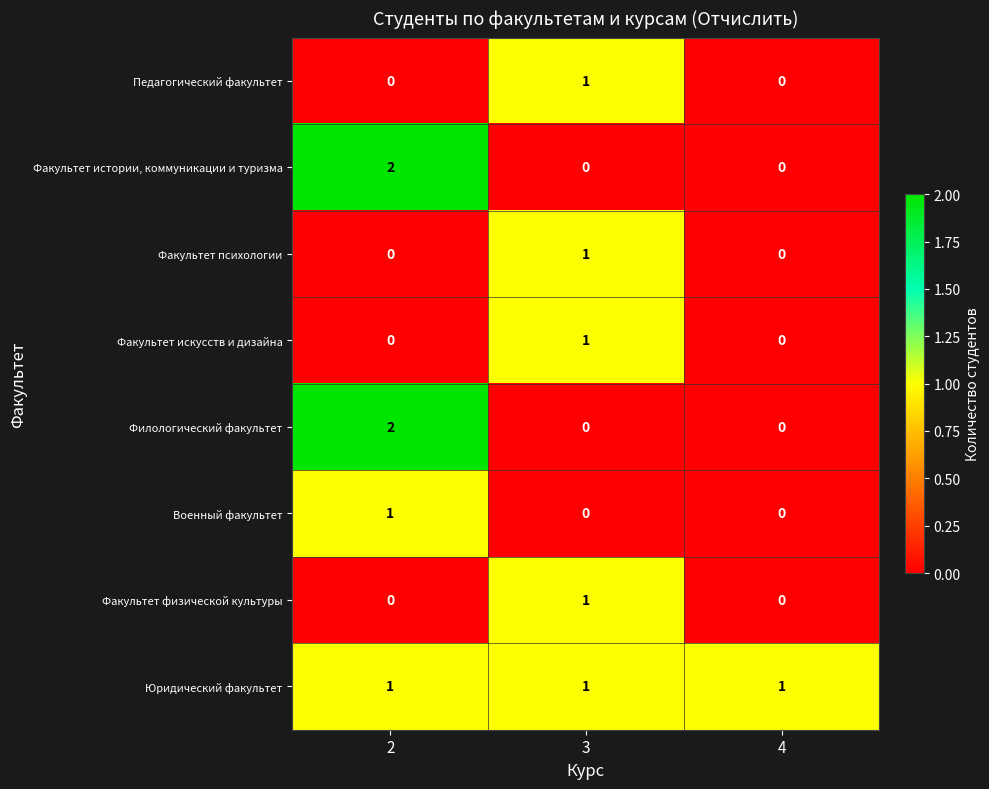

The value of Факультет психологии at 2 is 0. True or false?

True